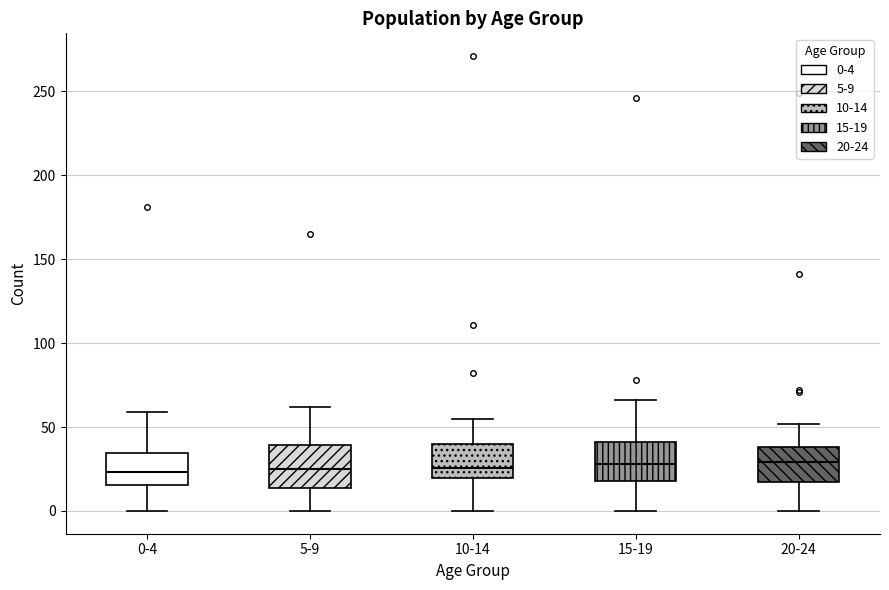

Reading left to right, transcribe this box plot: for each box, give where its median line is, the range the box spans, and where its two whiskers end, as read against the y-axis. The values are not printed on the chart, so give them approximately, as read against the axis.

0-4: median 25, box 15 to 35, whiskers 0 to 60
5-9: median 25, box 15 to 40, whiskers 0 to 60
10-14: median 25, box 20 to 40, whiskers 0 to 55
15-19: median 30, box 20 to 40, whiskers 0 to 65
20-24: median 30, box 15 to 40, whiskers 0 to 50